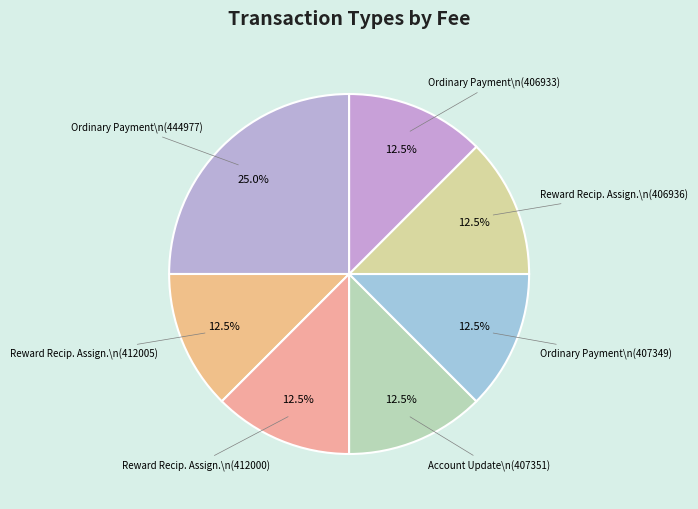

What portion of the pie excludes Account Update\n(407351)?

87.5%